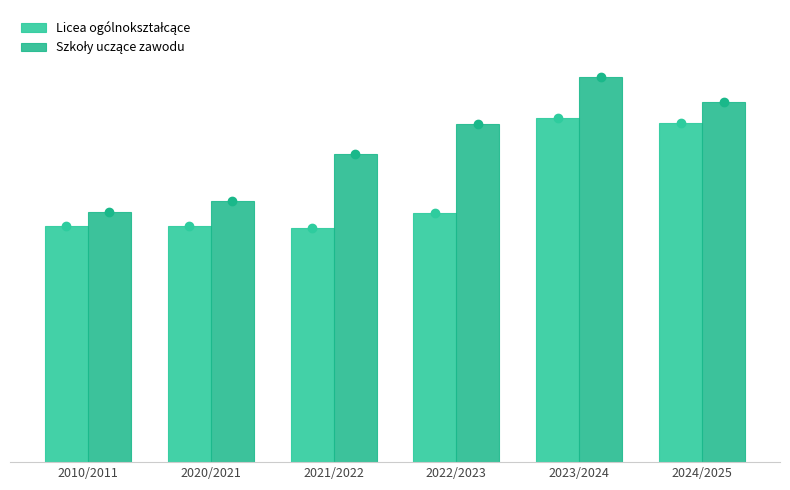

Is it true that Szkoły uczące zawodu equals 34.1 at 2023/2024?

True